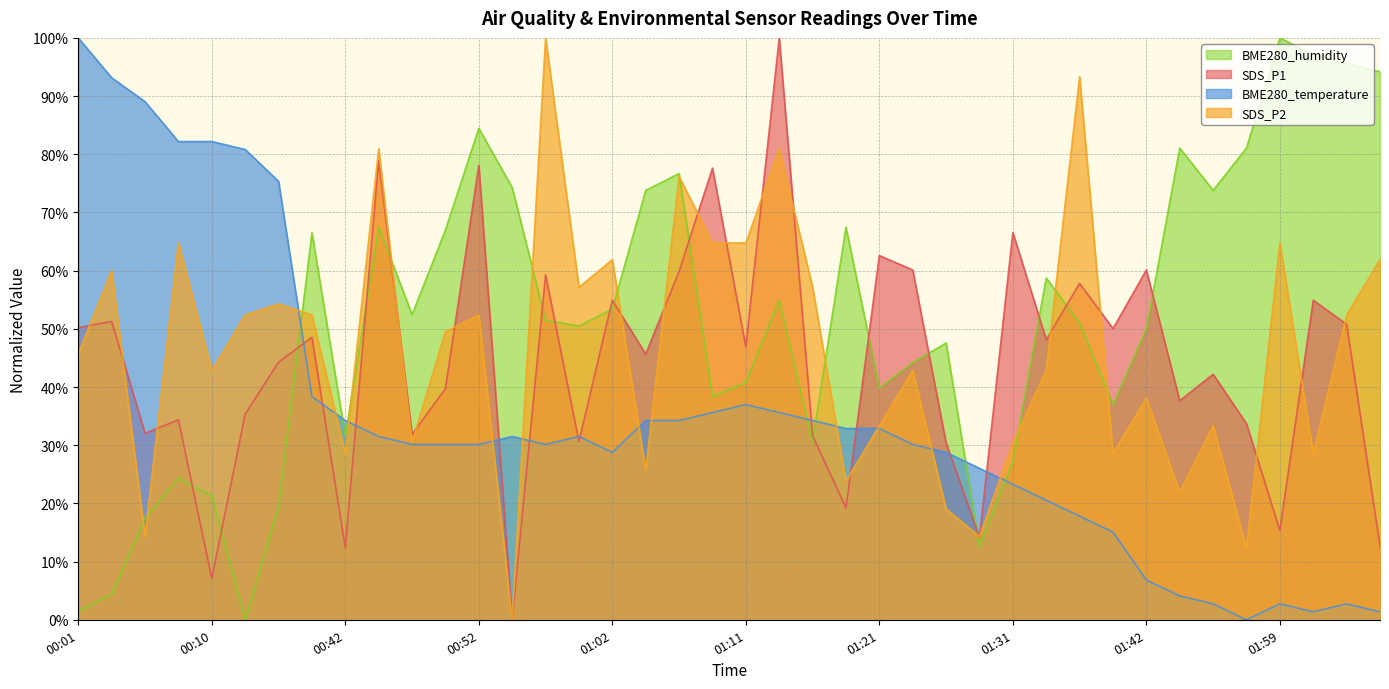

How many data points in BME280_humidity are above 51?

20